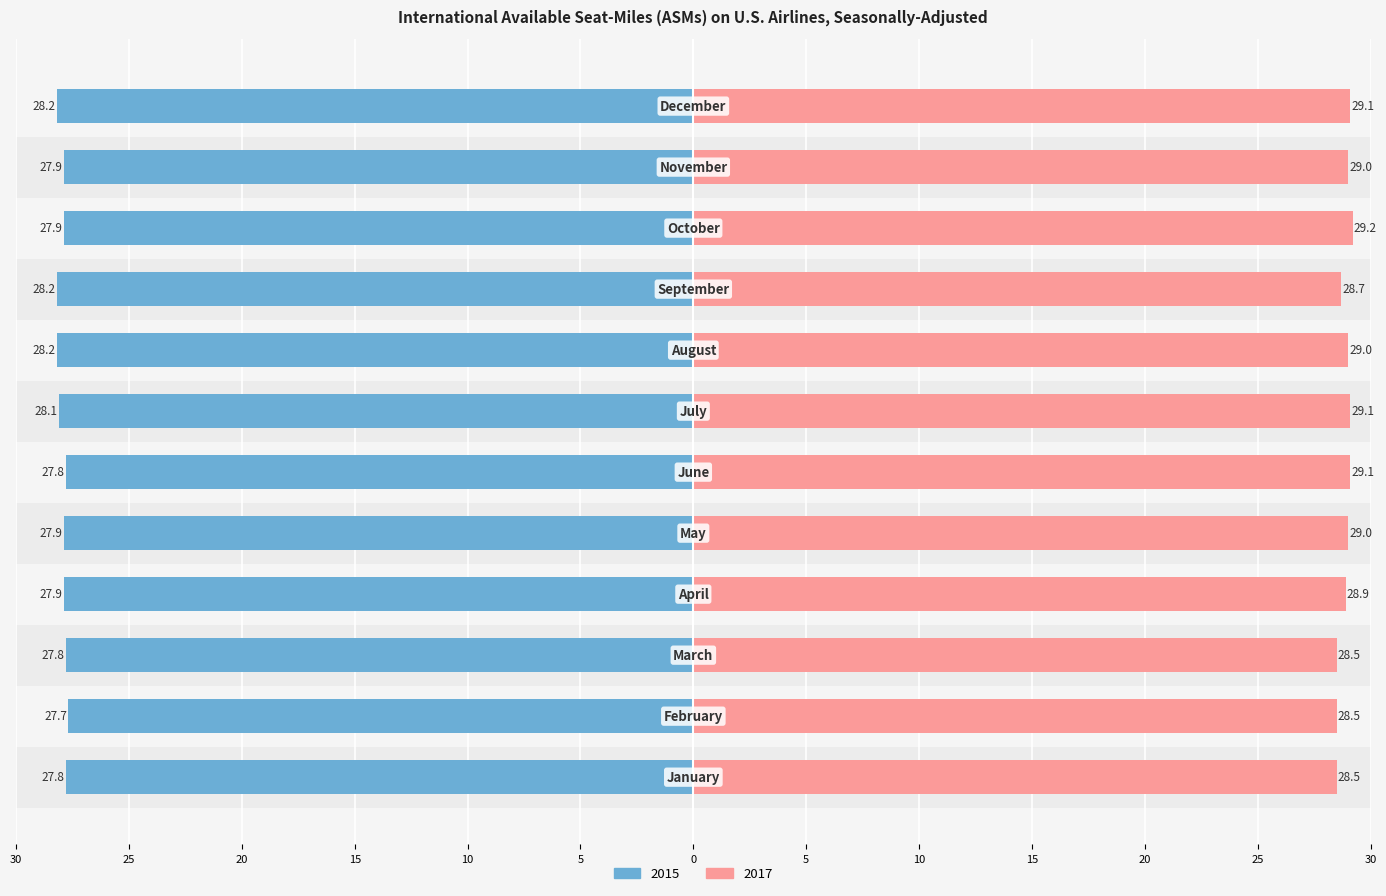

The 2015 series shows -7.0 at October. True or false?

False